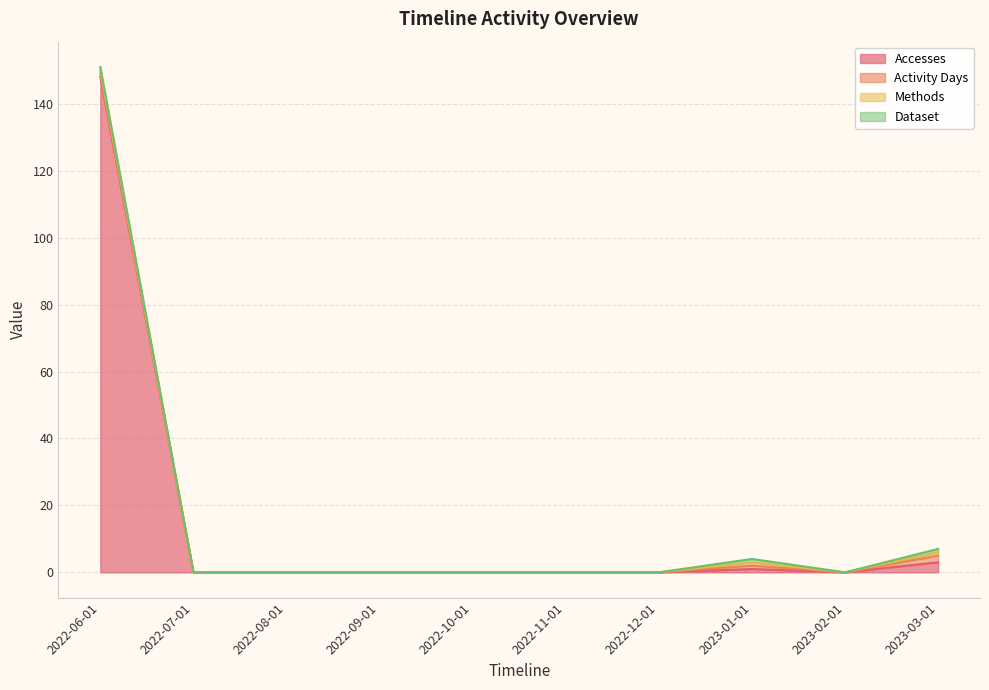

What is the sum of all Methods values?

3